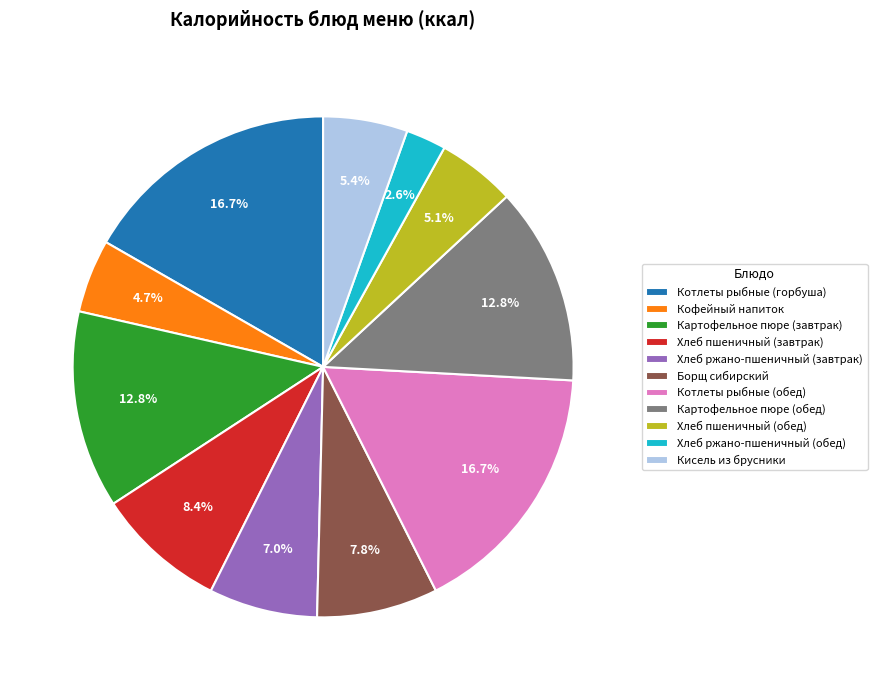

The Картофельное пюре (обед) slice represents 22% of the pie. True or false?

False